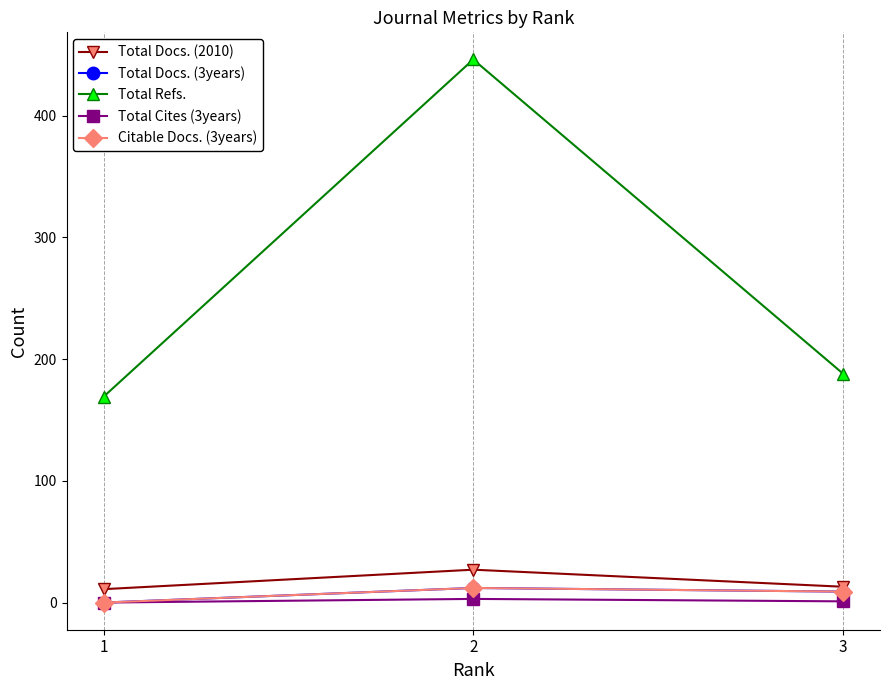

Does the chart have visible grid lines?

Yes